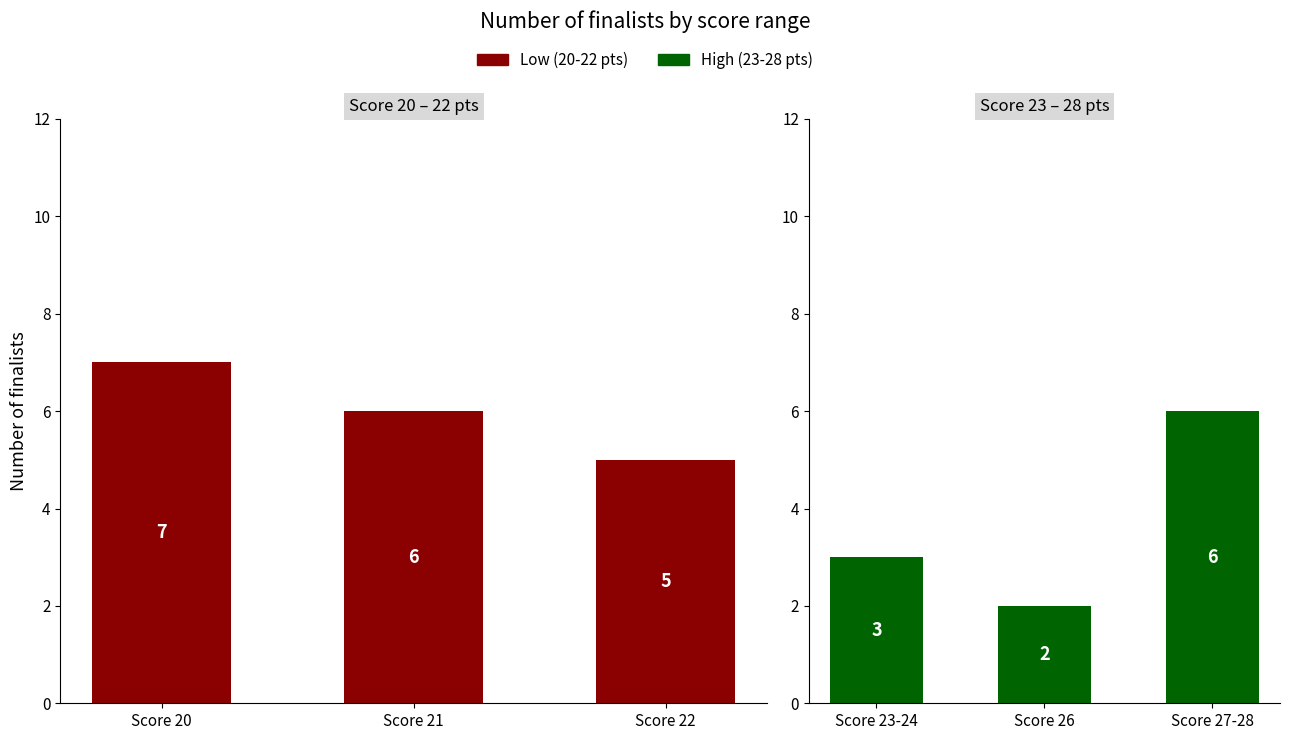

How many bars are there in total?

6